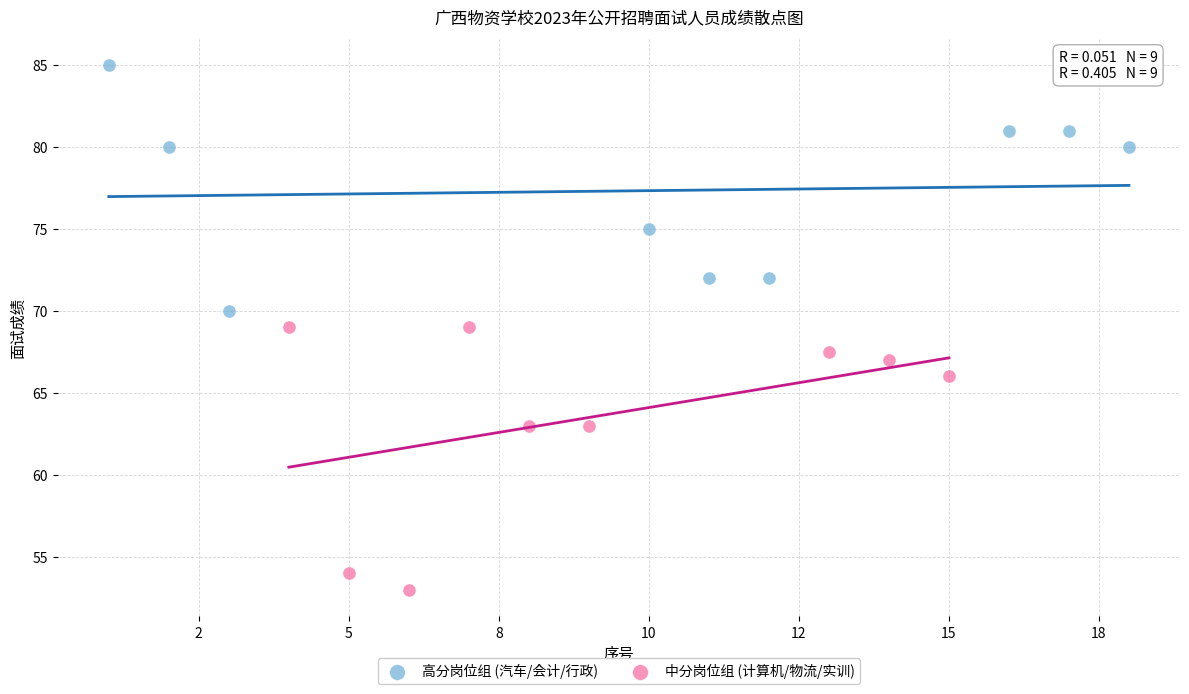

Which series reaches the maximum Y coordinate?

高分岗位组 (汽车/会计/行政)